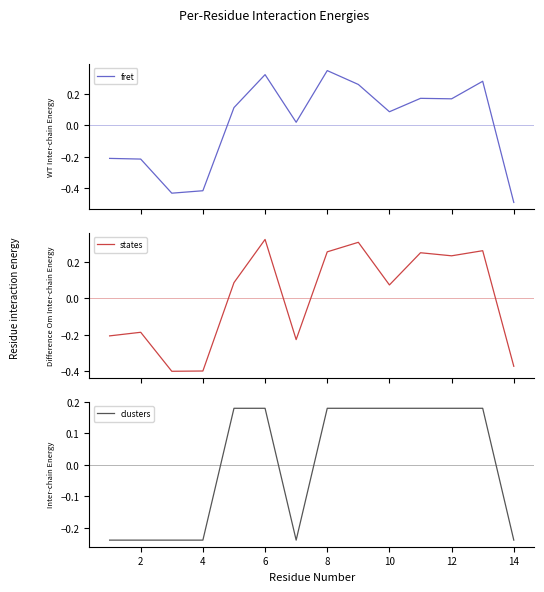

How many times do fret and states cross each other?

8